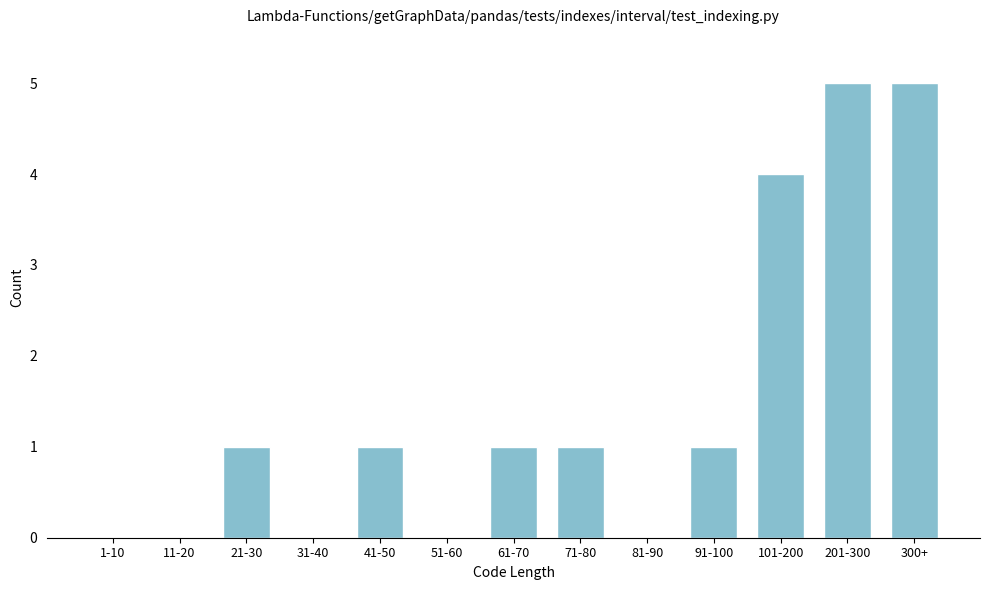

Reading left to right, what are all the values shown in this chart?

1-10=0	11-20=0	21-30=1	31-40=0	41-50=1	51-60=0	61-70=1	71-80=1	81-90=0	91-100=1	101-200=4	201-300=5	300+=5